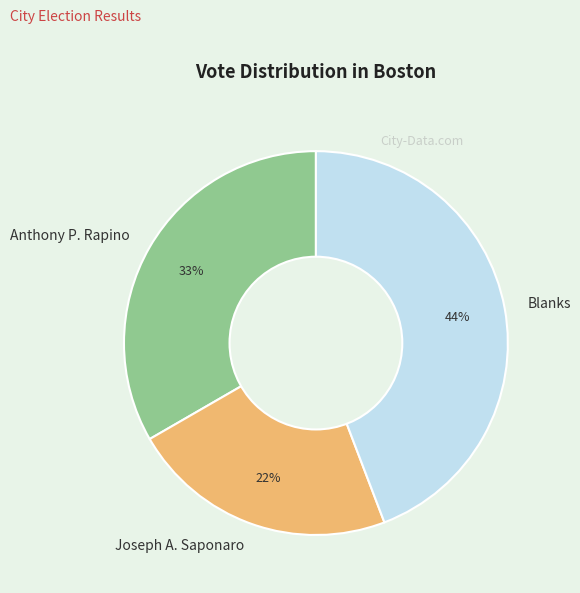

How many slices are in this pie chart?

3